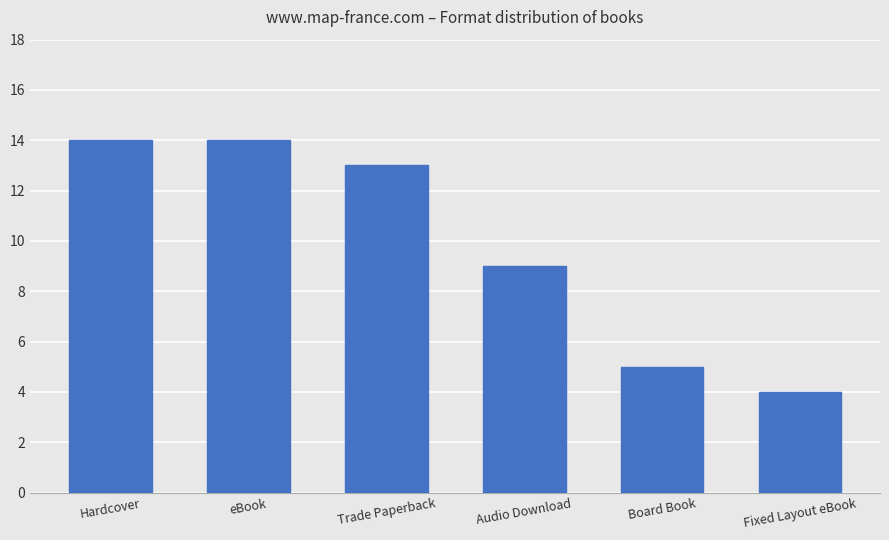

The chart shows a value of 4 at Fixed Layout eBook. True or false?

True